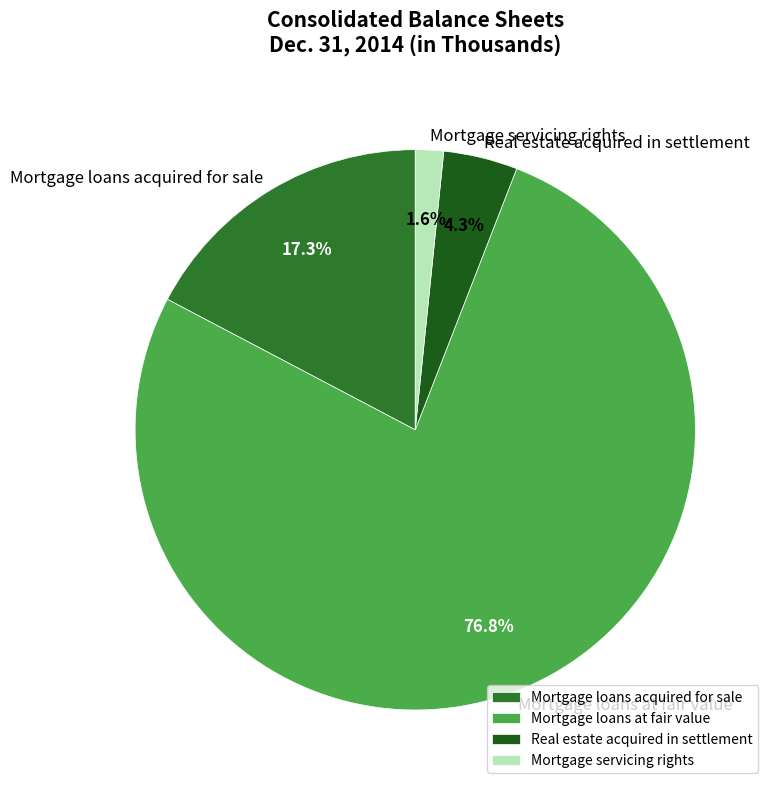

Does Mortgage loans at fair value account for over 50% of the chart?

Yes